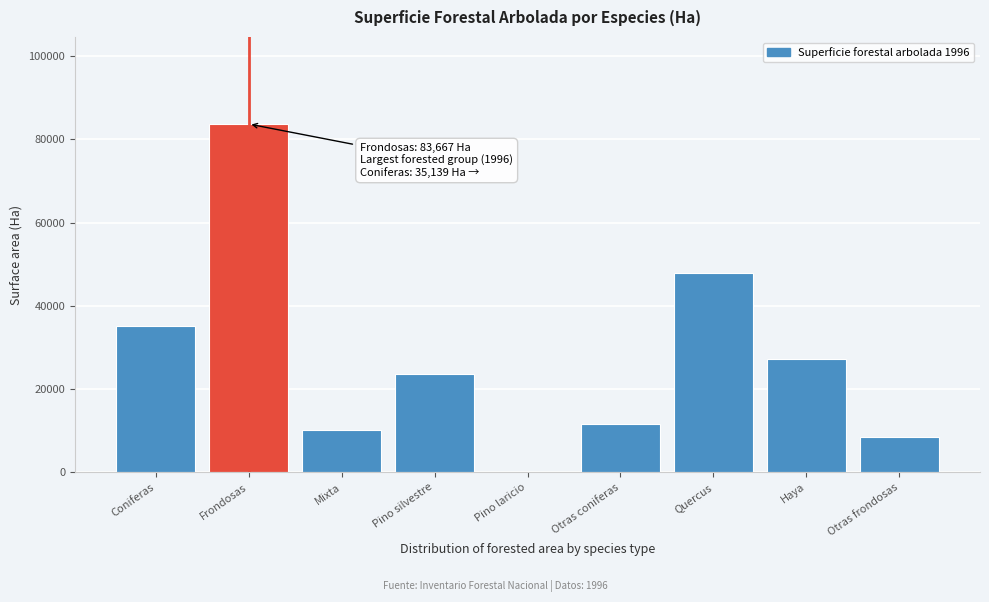

Reading left to right, what are all the values shown in this chart?

Coniferas=35139	Frondosas=83667	Mixta=10111	Pino silvestre=23607	Pino laricio=0	Otras coniferas=11532	Quercus=47941	Haya=27211	Otras frondosas=8514